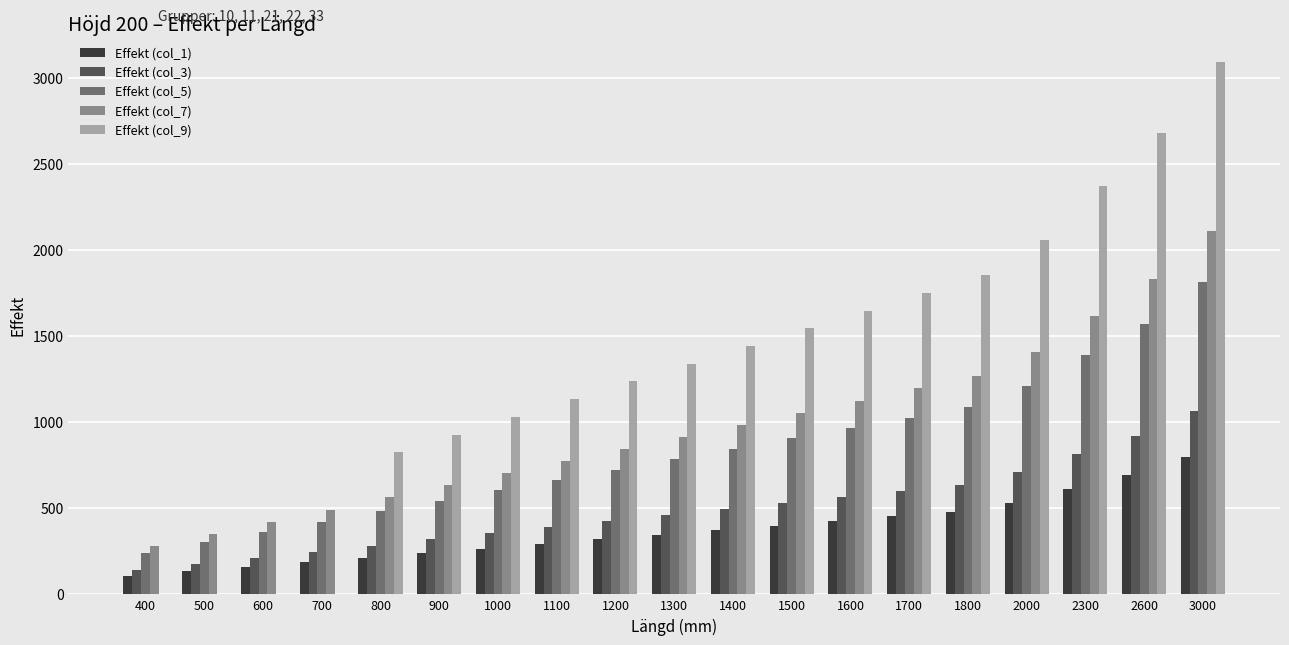

At which category is the sum across all series the highest?

3000